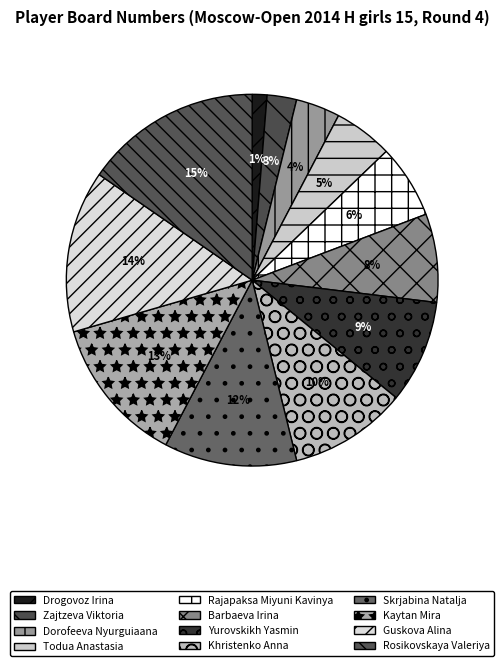

Is there any slice that represents more than half of the pie?

No